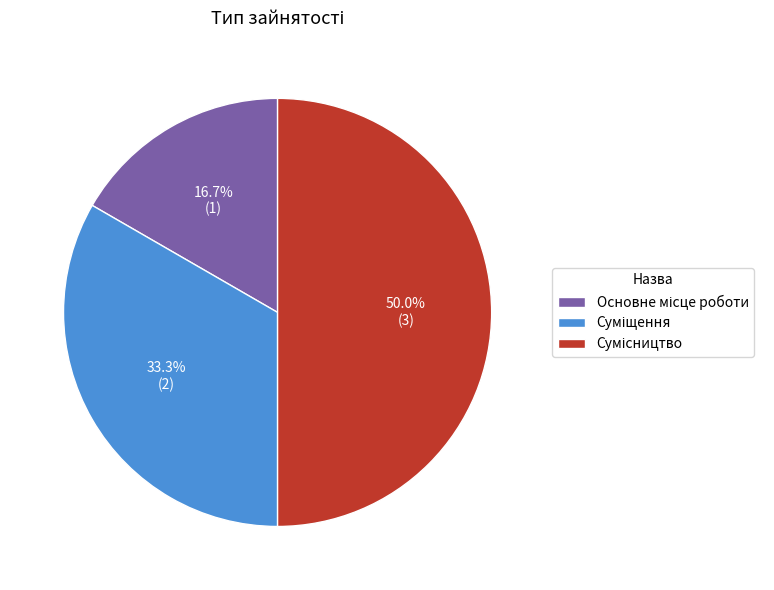

To the nearest percent, what is the difference between the largest and smallest slice percentages?

33%